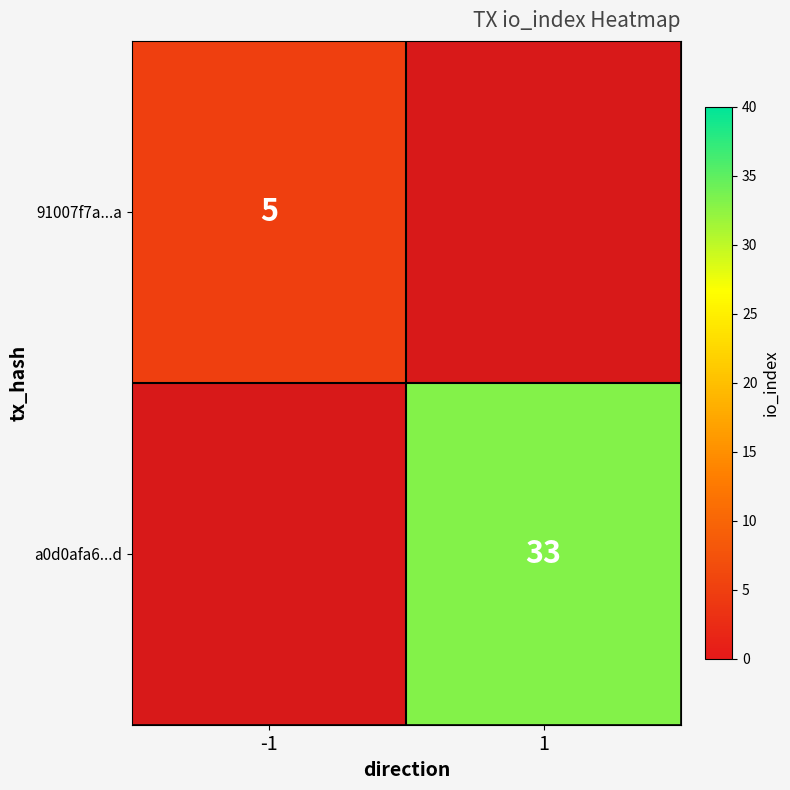

Is it true that a0d0afa6...d equals 33 at 1?

True